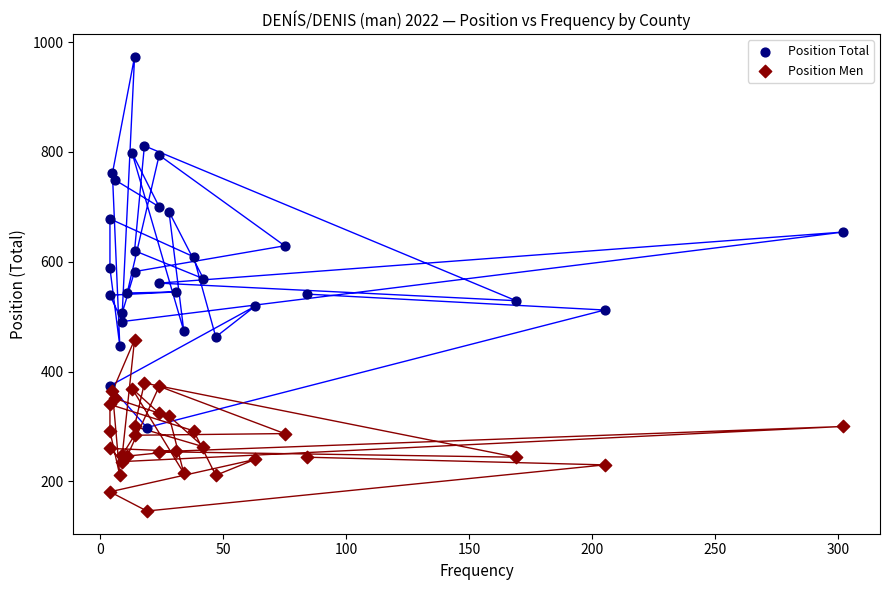

What is the X range (max minus min) for the scatter plot?

298